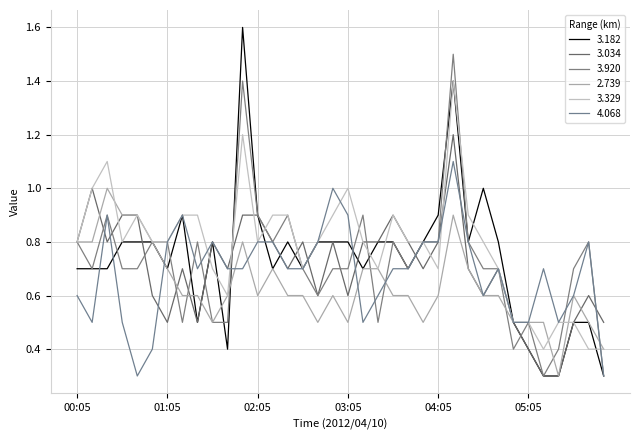

How many lines are shown in the chart?

6